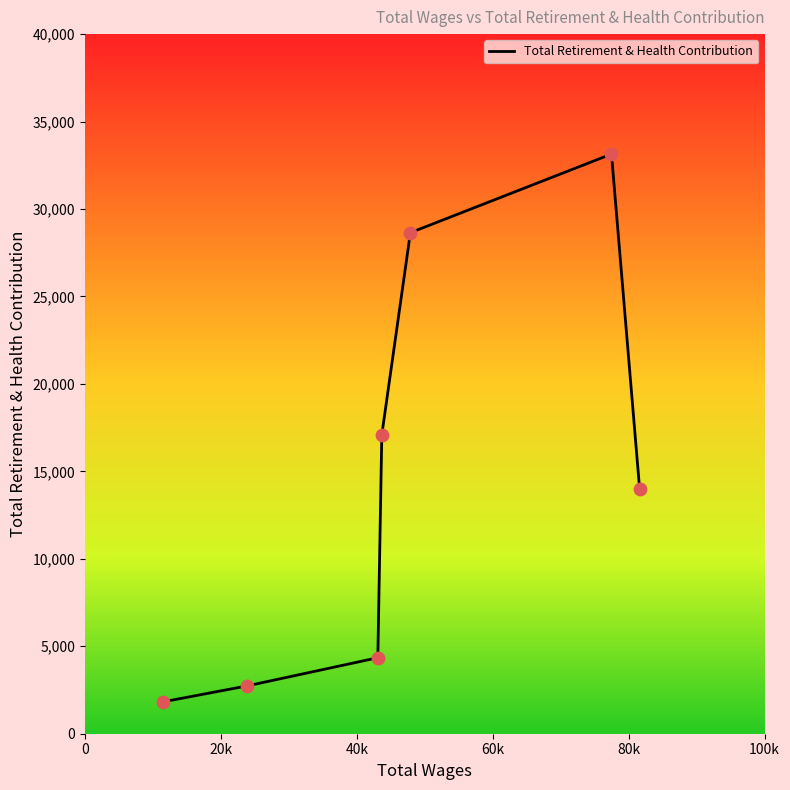

What is the difference between the maximum and minimum values?

31325